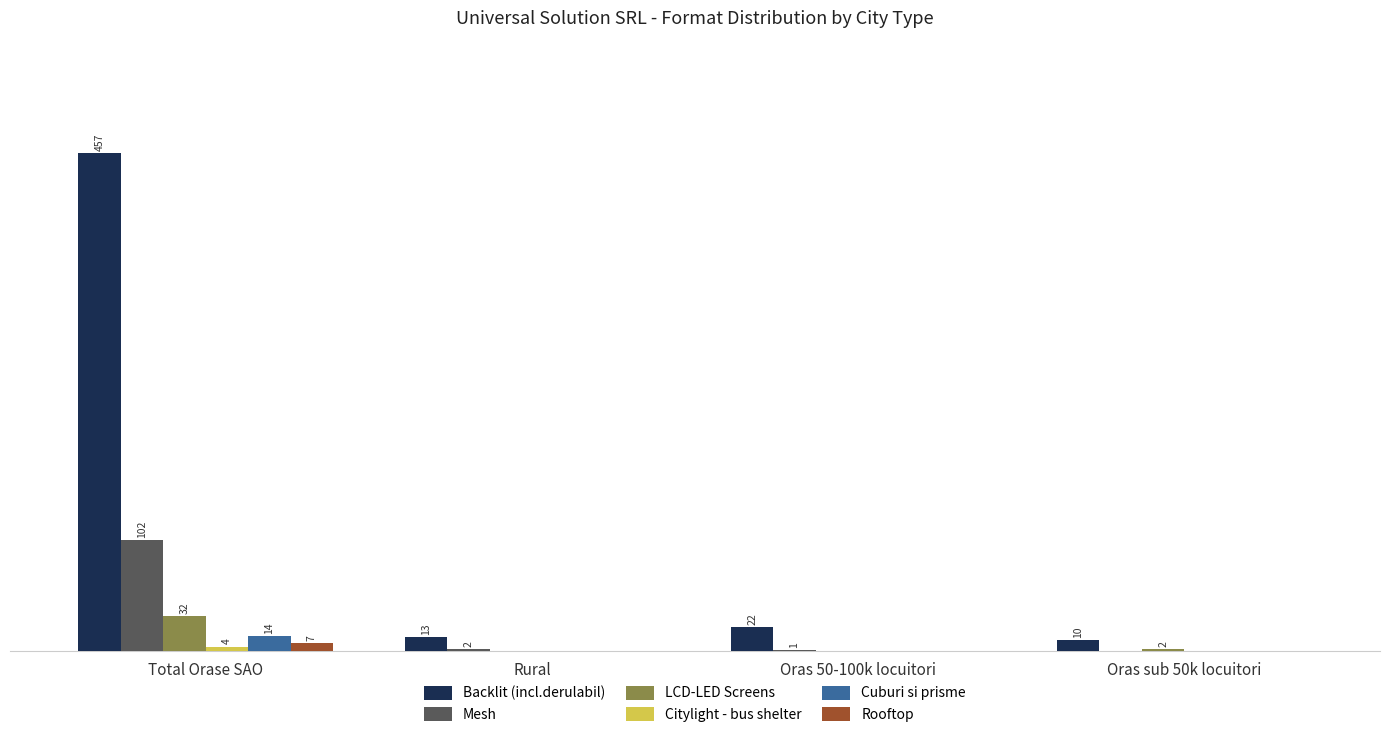

Between Rural and Oras sub 50k locuitori, which series saw the biggest shift?

Backlit (incl.derulabil)